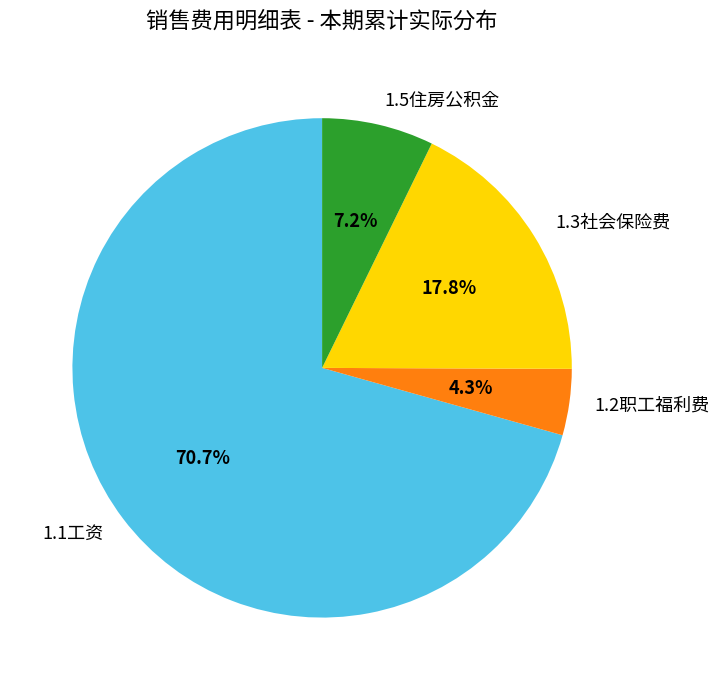

Count the number of slices in the pie.

4